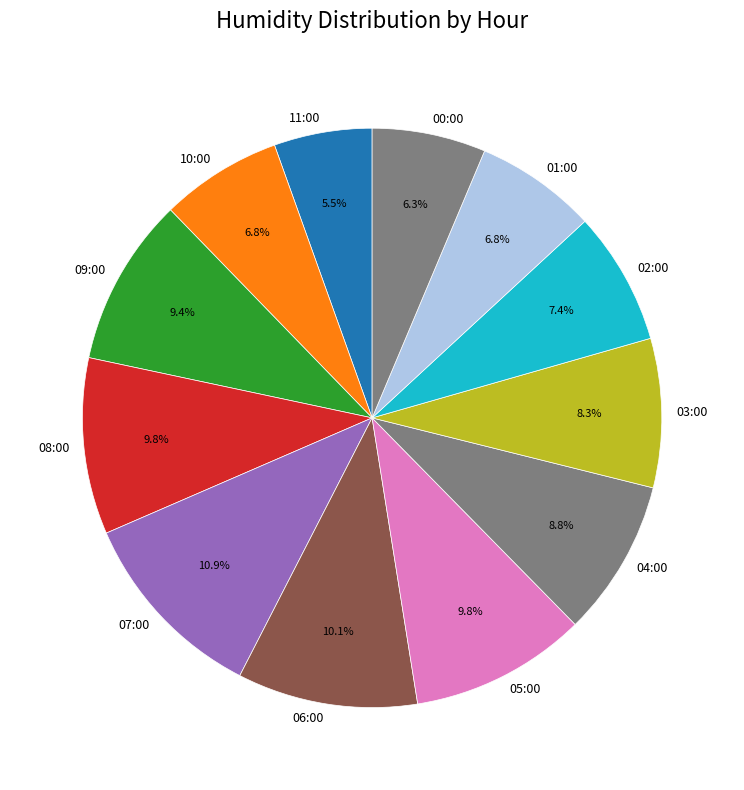

Approximately how many times larger is the value at 00:00 compared to 06:00?

0.6